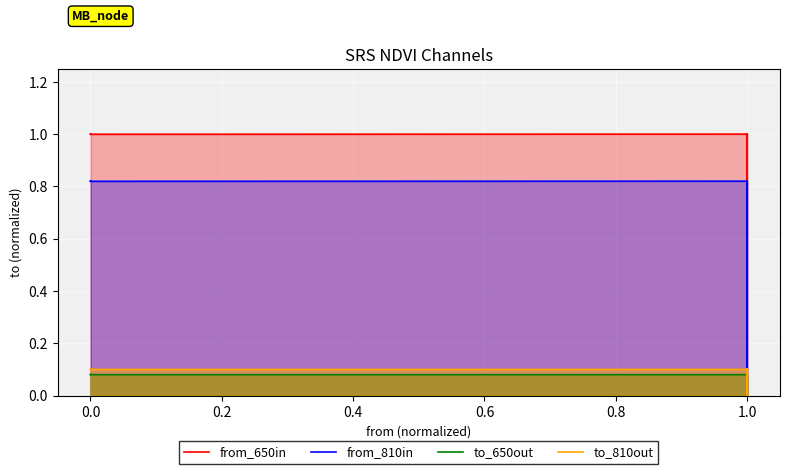

What are all the series names shown in the legend?

from_650in, from_810in, to_650out, to_810out